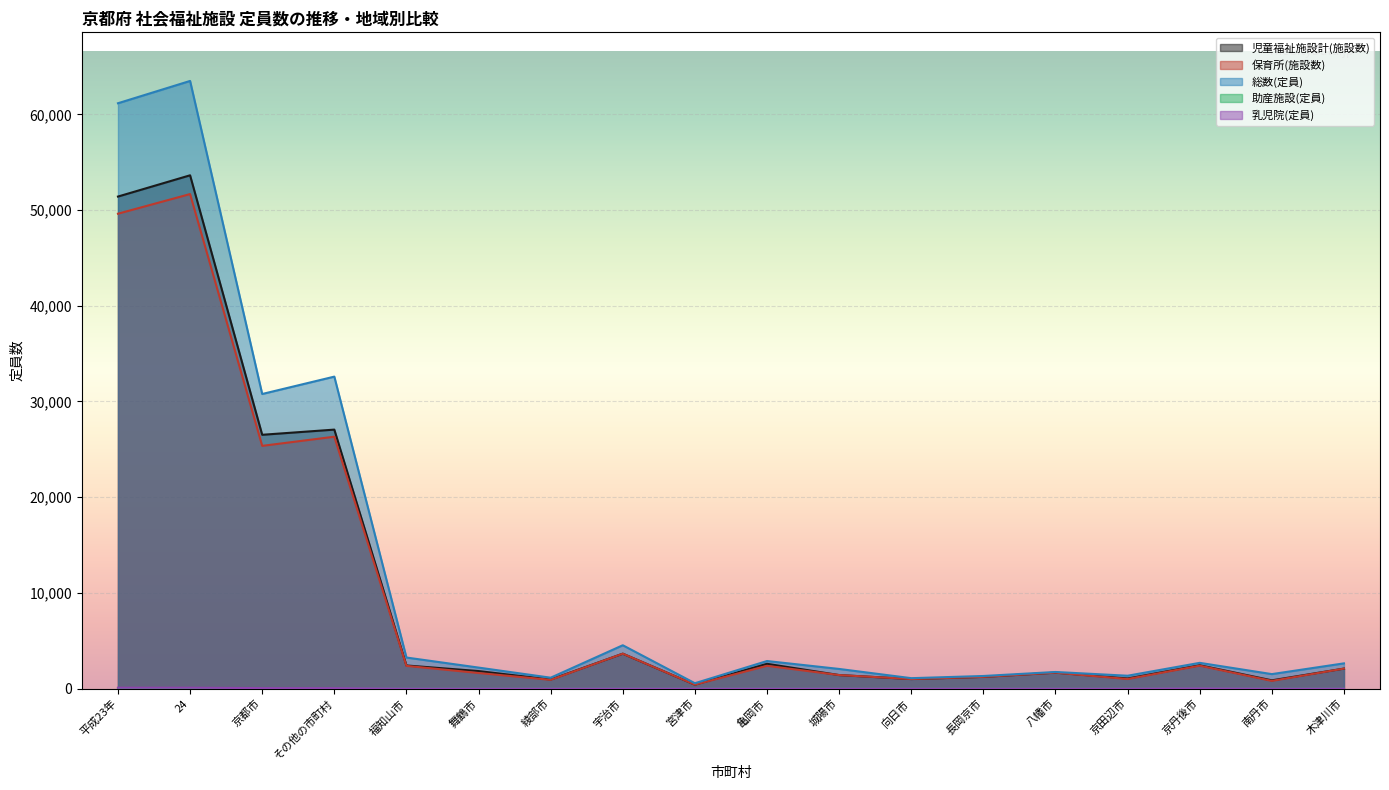

Rank the series at 京丹後市 from highest to lowest value.

総数(定員), 児童福祉施設計(施設数), 保育所(施設数), 乳児院(定員), 助産施設(定員)